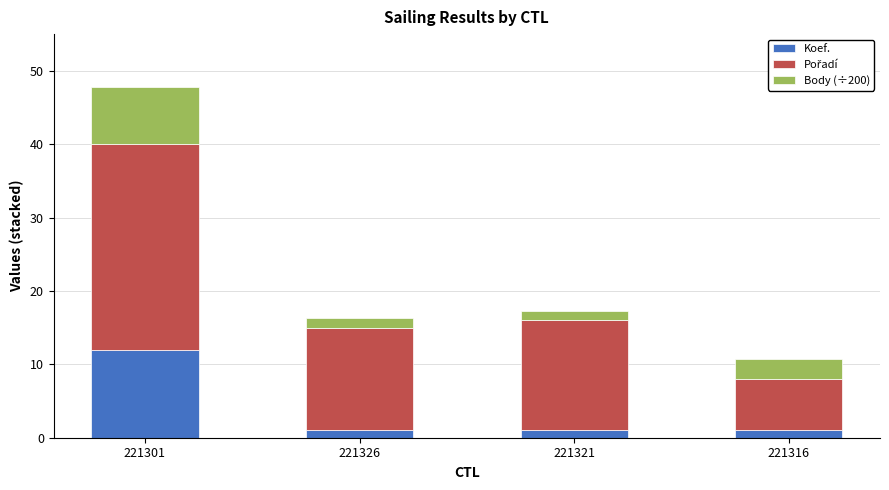

Is it true that Koef. equals 1.0 at 221326?

True